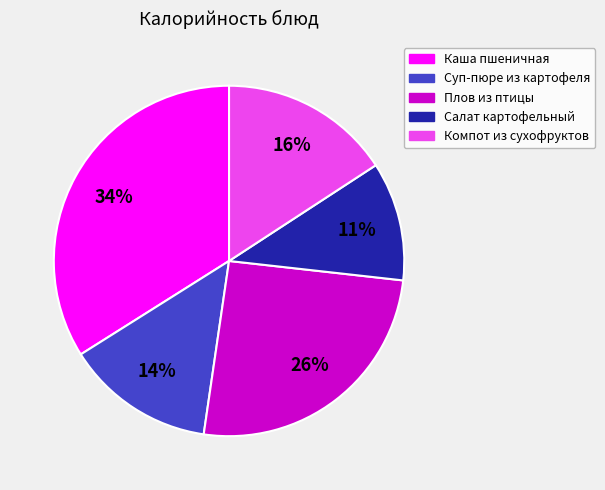

What percentage is the Салат картофельный slice, to the nearest percent?

11%